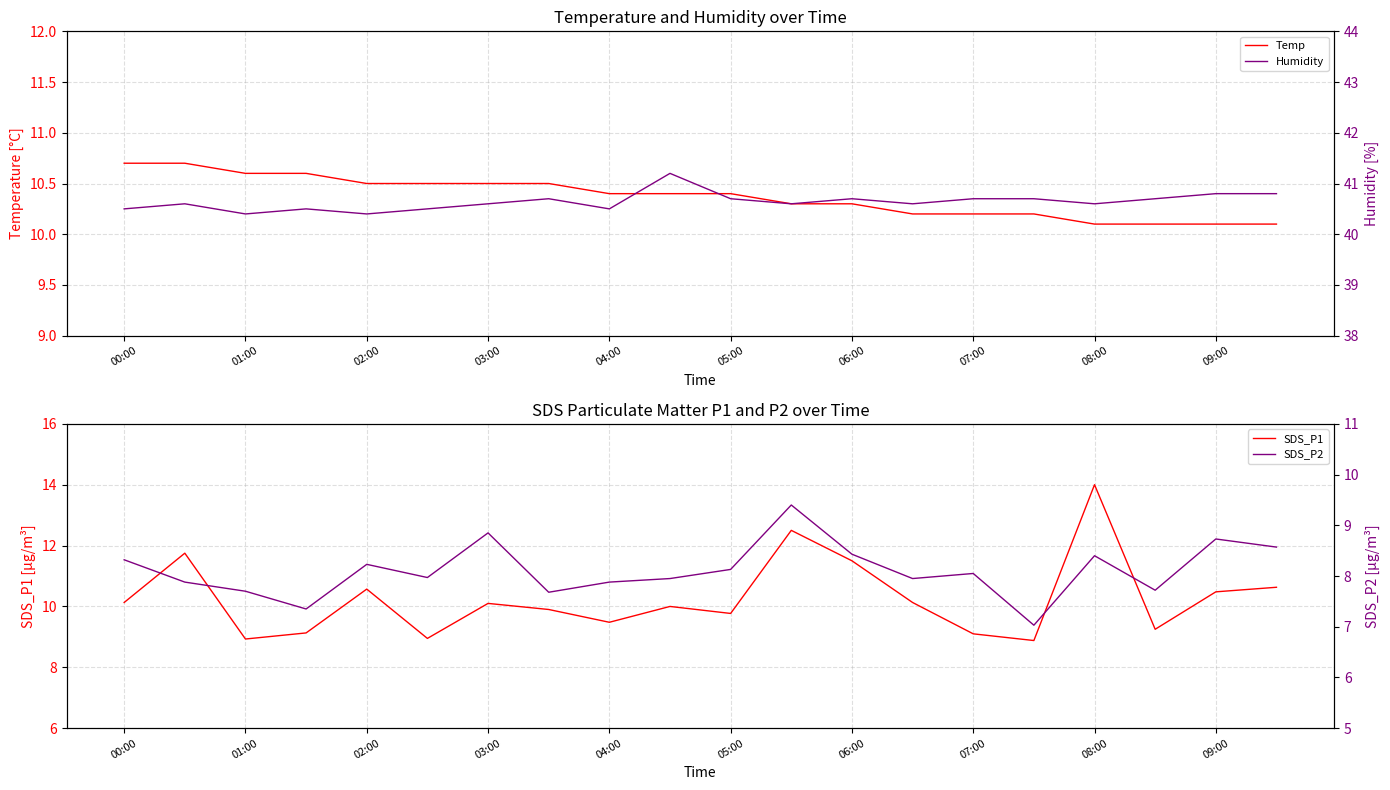

True or false: Temp has more than 0 interior local peaks.

False